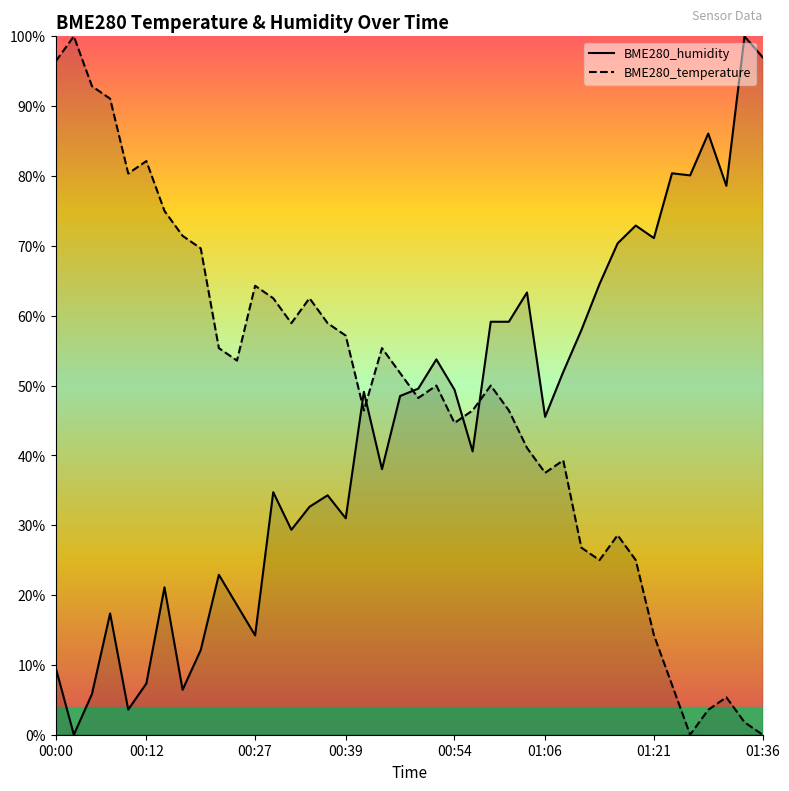

Reading right to left, extract all data points from this chart.

BME280_humidity: 1.0	1.0	0.8	0.9	0.8	0.8	0.7	0.7	0.7	0.6	0.6	0.5	0.5	0.6	0.6	0.6	0.4	0.5	0.5	0.5	0.5	0.4	0.5	0.3	0.3	0.3	0.3	0.3	0.1	0.2	0.2	0.1	0.1	0.2	0.1	0.0	0.2	0.1	0.0	0.1
BME280_temperature: 0.0	0.0	0.1	0.0	0.0	0.1	0.1	0.2	0.3	0.2	0.3	0.4	0.4	0.4	0.5	0.5	0.5	0.4	0.5	0.5	0.5	0.6	0.5	0.6	0.6	0.6	0.6	0.6	0.6	0.5	0.6	0.7	0.7	0.7	0.8	0.8	0.9	0.9	1.0	1.0